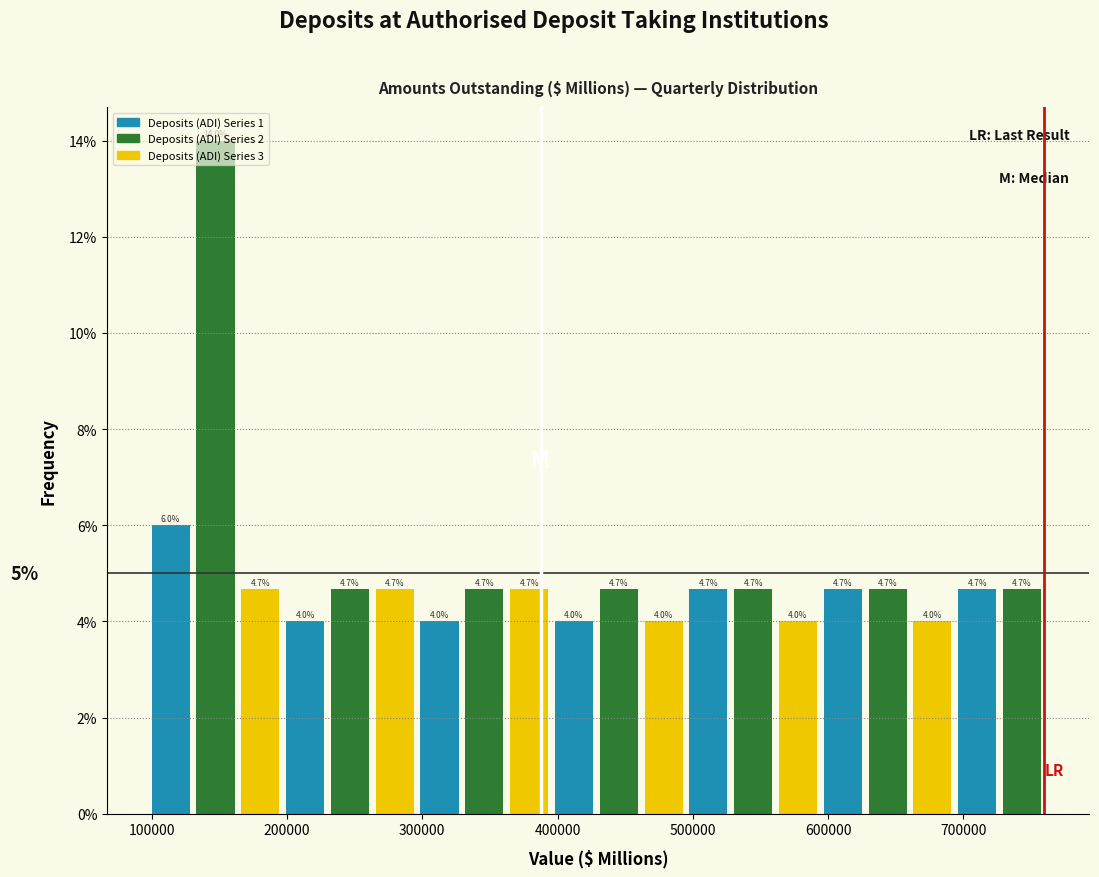

Read against the x-axis, roughly where is the centre of the tallest bar?

150000